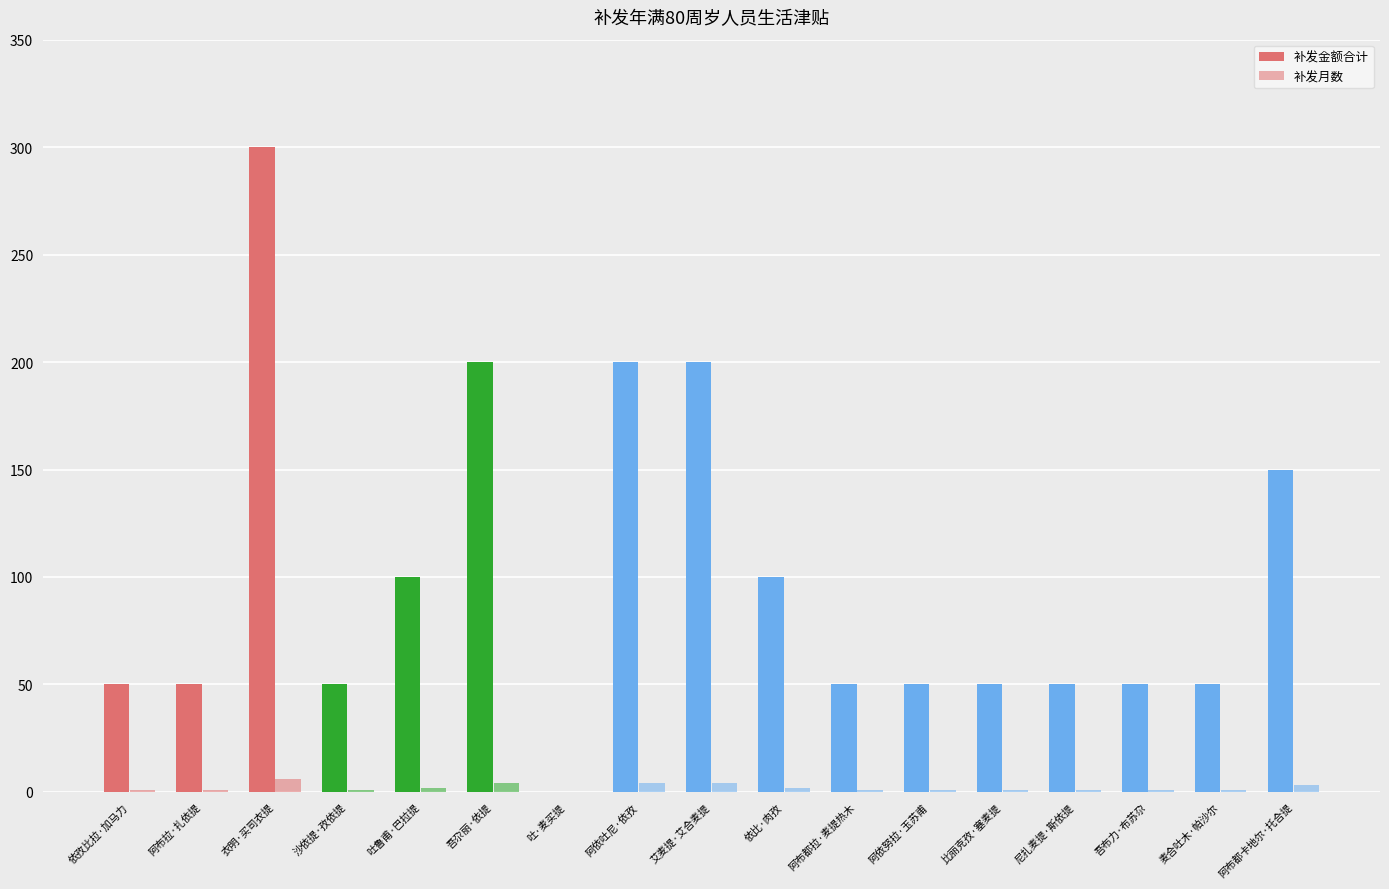

What is the sum of all 补发金额合计 values?

1700